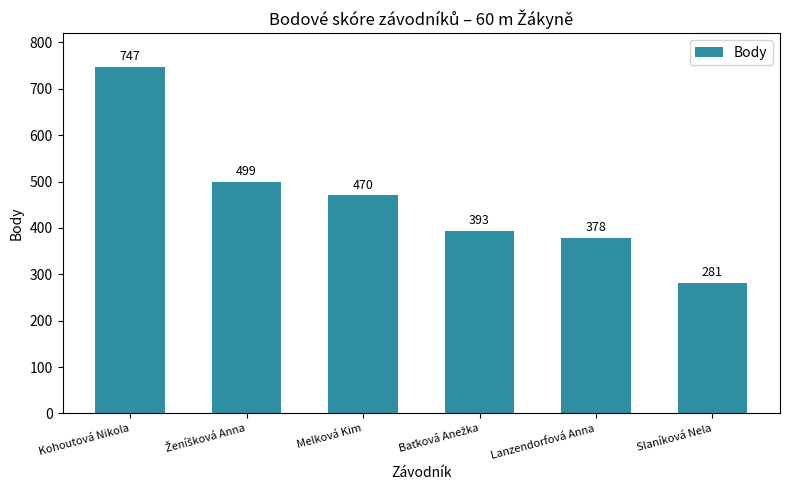

Reading right to left, transcribe all the data shown in this chart.

281	378	393	470	499	747